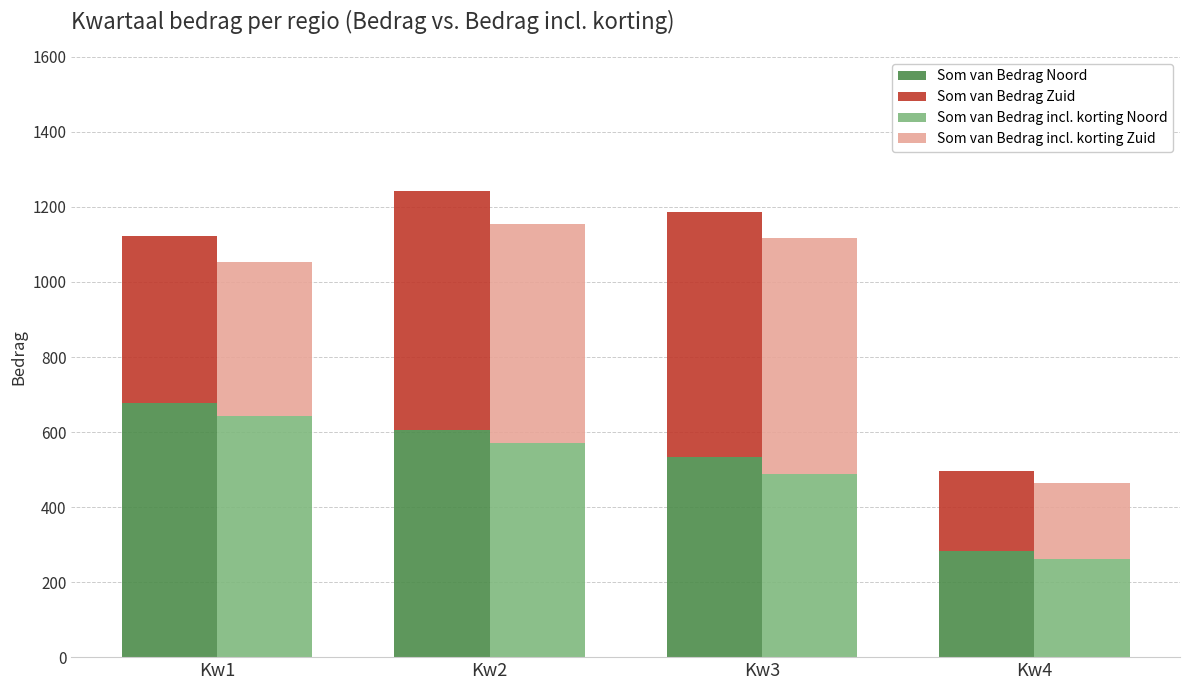

Is it true that Som van Bedrag Zuid equals 638.0 at Kw2?

True